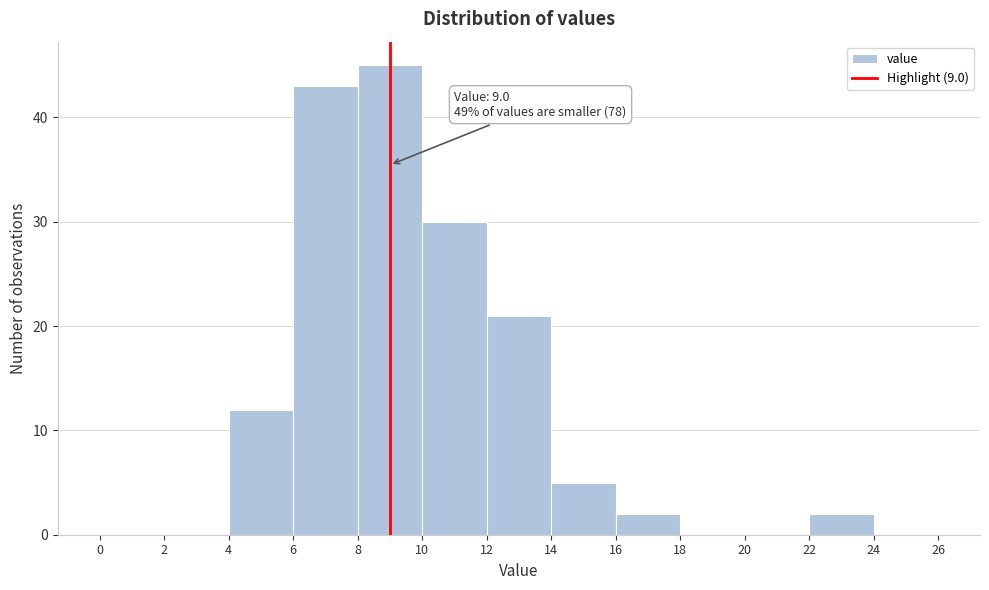

Which range on the x-axis has the tallest bar?

8 to 10